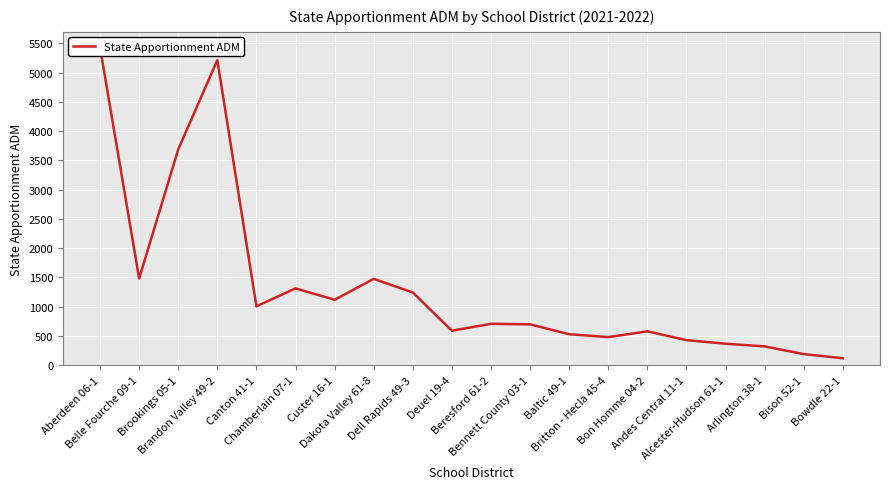

What is the minimum value shown in the chart?

118.2